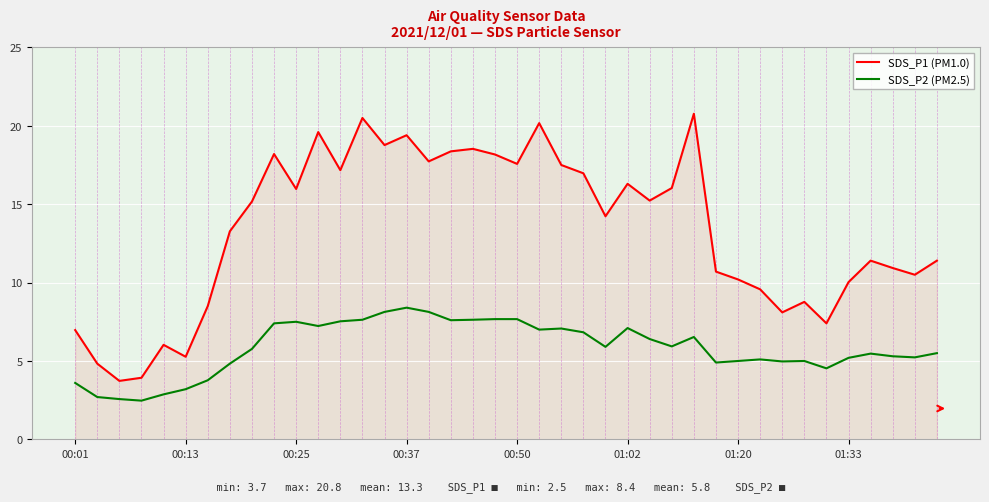

List the series in order of their overall mean, lowest first.

SDS_P2 (PM2.5), SDS_P1 (PM1.0)